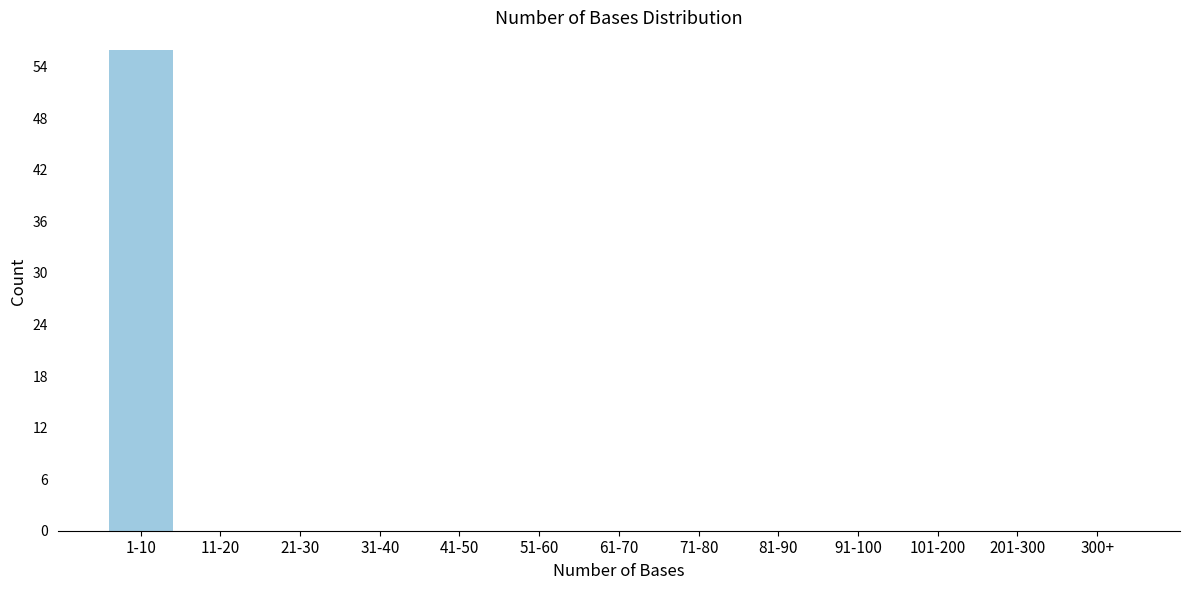

Reading right to left, extract all data points from this chart.

300+=0	201-300=0	101-200=0	91-100=0	81-90=0	71-80=0	61-70=0	51-60=0	41-50=0	31-40=0	21-30=0	11-20=0	1-10=56